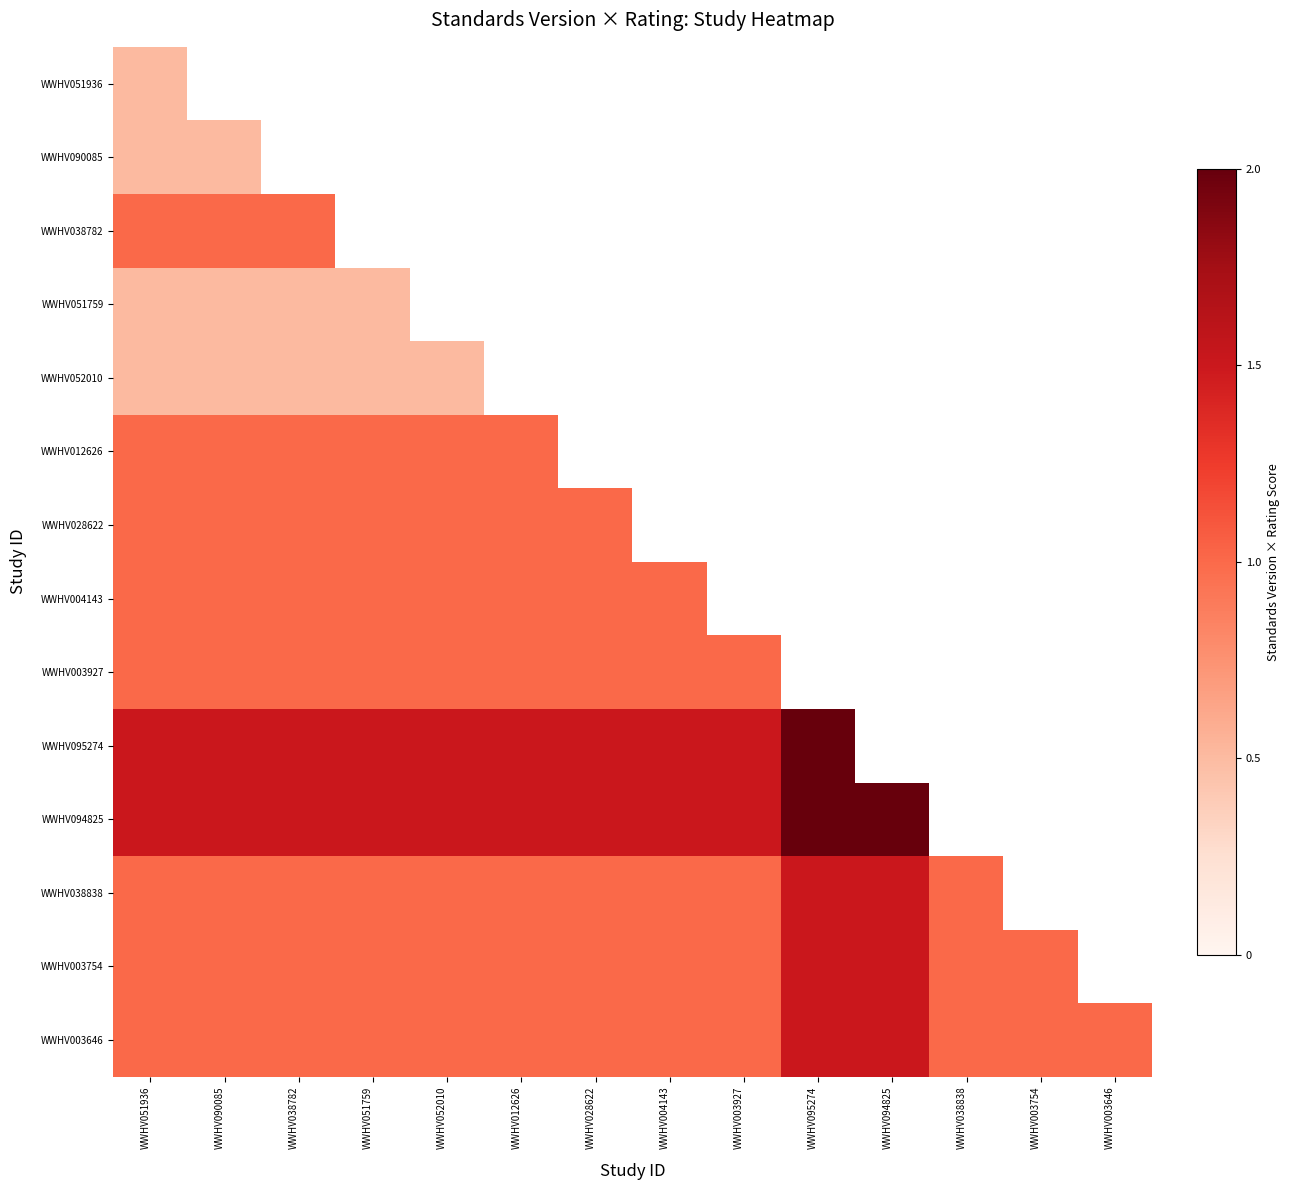

Count the number of categories in the chart.

14